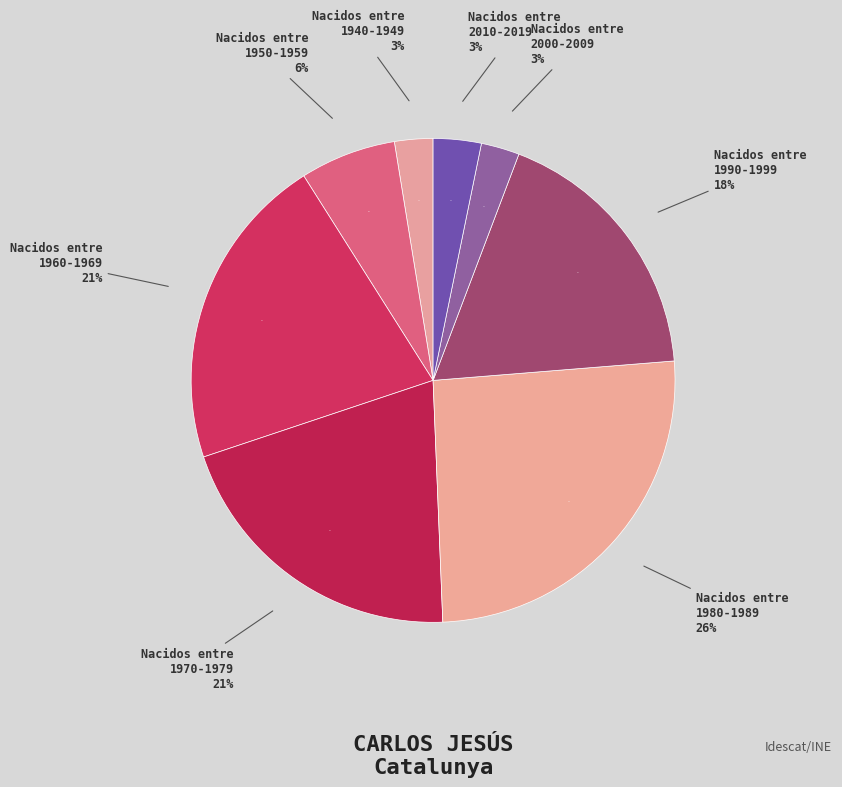

What is the largest slice in the pie chart?

Nacidos entre 1980-1989